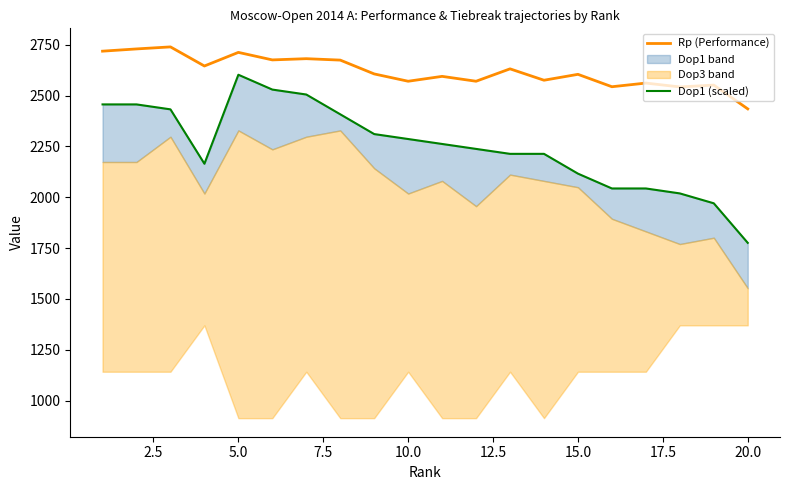

Which series has the widest spread of values?

Dop1 (scaled)